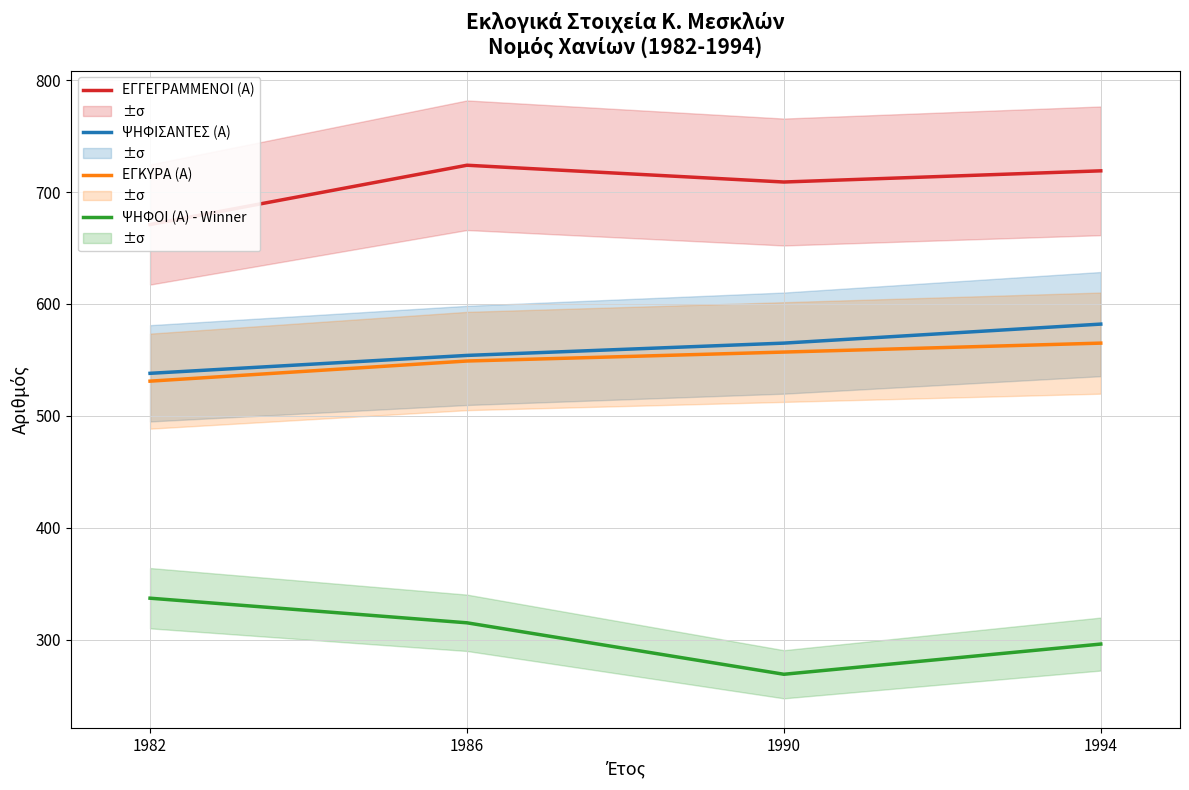

Which series has the largest total across all categories?

ΕΓΓΕΓΡΑΜΜΕΝΟΙ (Α)